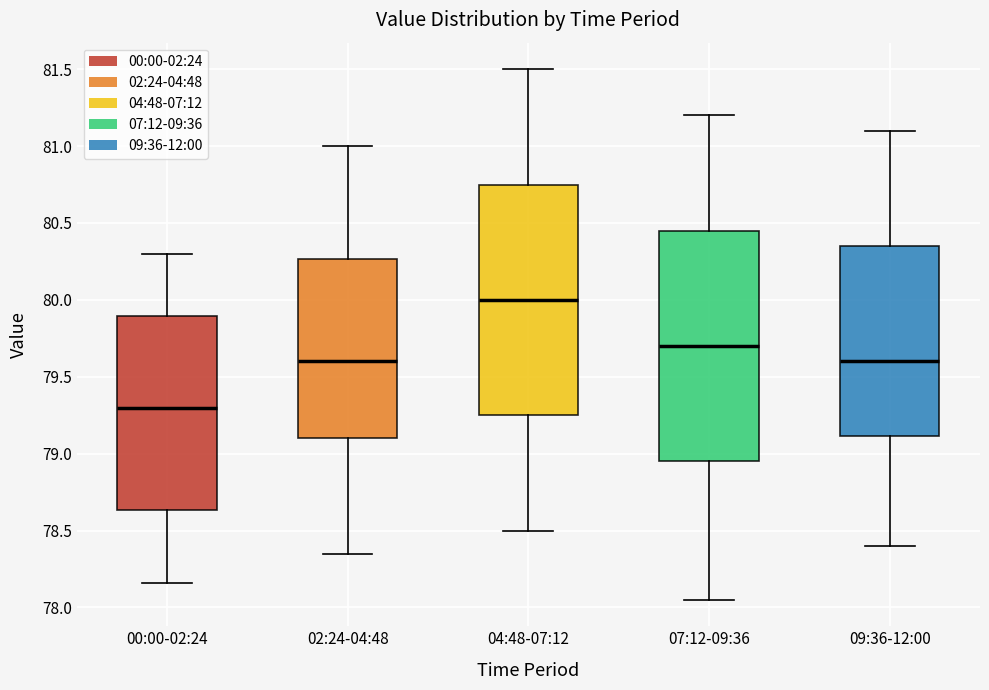

Reading left to right, read every box against the y-axis: the position of its median line, the range the box covers, and the ends of its whiskers. The values are not printed on the chart, so give them approximately, as read against the axis.

00:00-02:24: median 79.30, box 78.65 to 79.90, whiskers 78.15 to 80.30
02:24-04:48: median 79.60, box 79.10 to 80.25, whiskers 78.35 to 81.00
04:48-07:12: median 80.00, box 79.25 to 80.75, whiskers 78.50 to 81.50
07:12-09:36: median 79.70, box 78.95 to 80.45, whiskers 78.05 to 81.20
09:36-12:00: median 79.60, box 79.10 to 80.35, whiskers 78.40 to 81.10